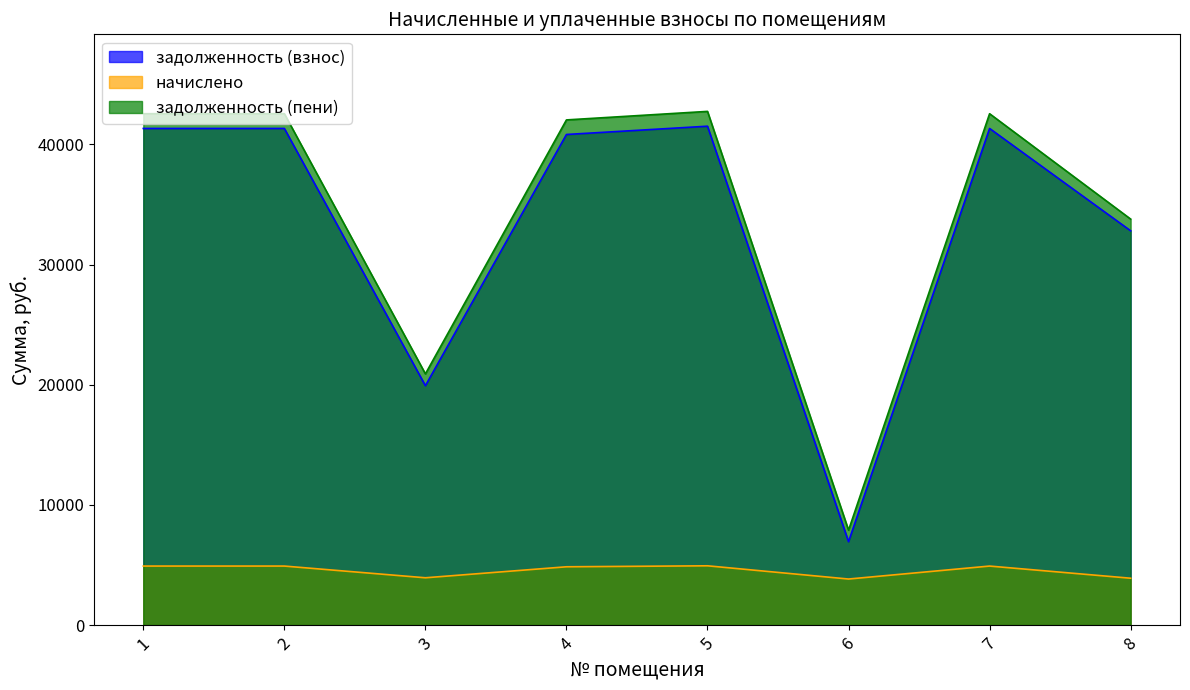

Rank the series by their maximum value, from lowest to highest.

начислено, задолженность (взнос), задолженность (пени)